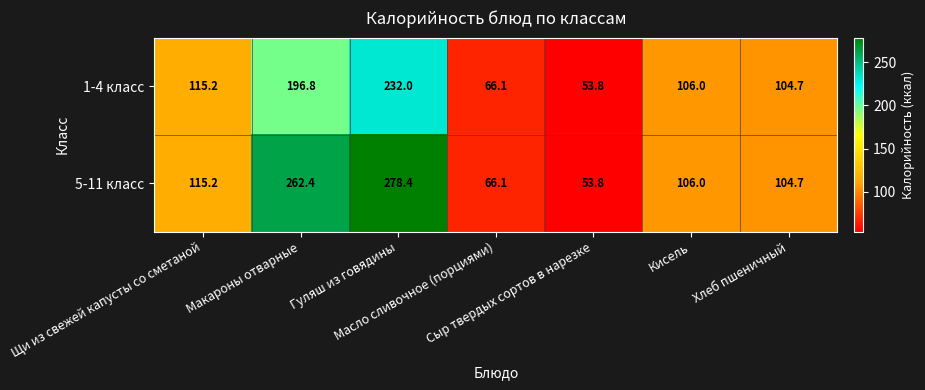

What is the average value of the 1-4 класс series?

124.9